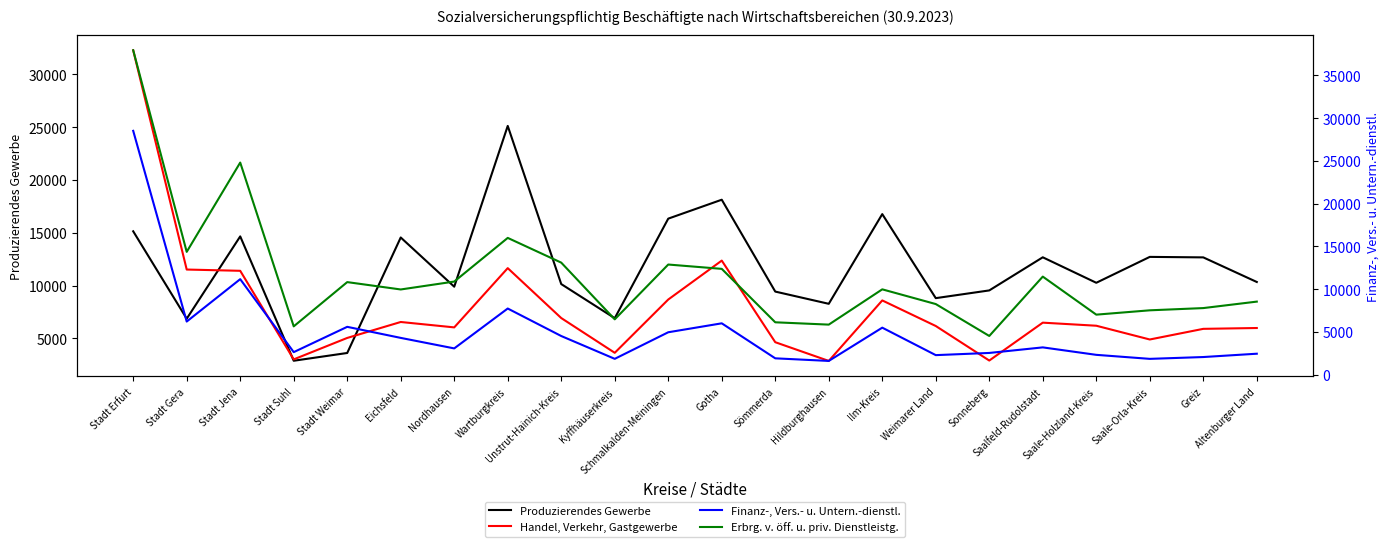

The value of Produzierendes Gewerbe at Saale-Orla-Kreis is 7436. True or false?

False